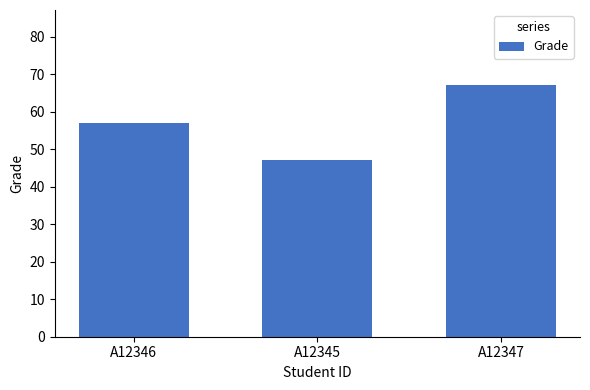

Between A12345 and A12347, which is larger?

A12347